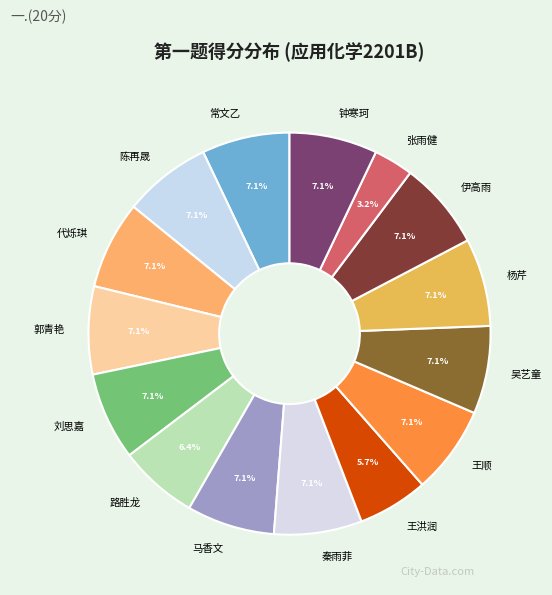

What is the ratio of the value at 常文乙 to the value at 路胜龙?

1.1